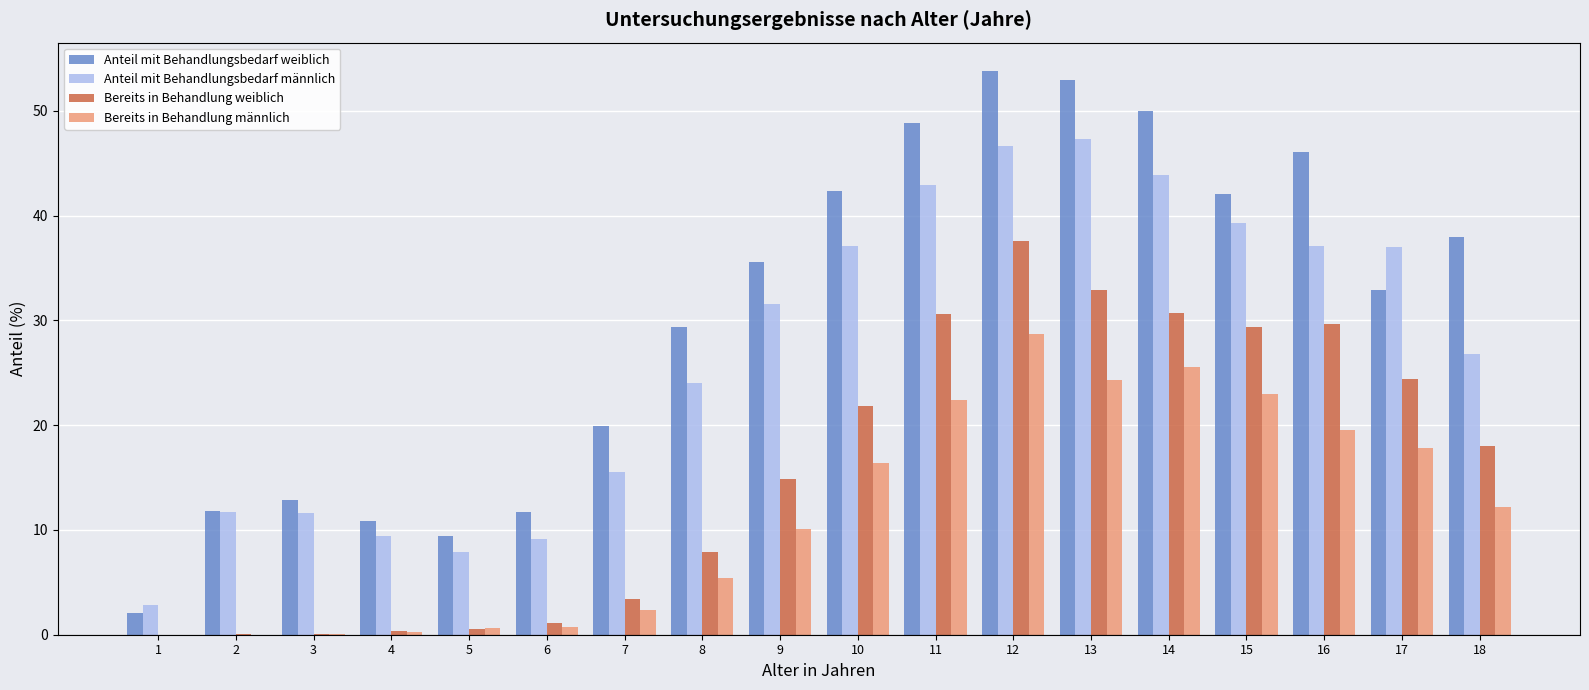

The value of Anteil mit Behandlungsbedarf männlich at 5 is 7.9. True or false?

True